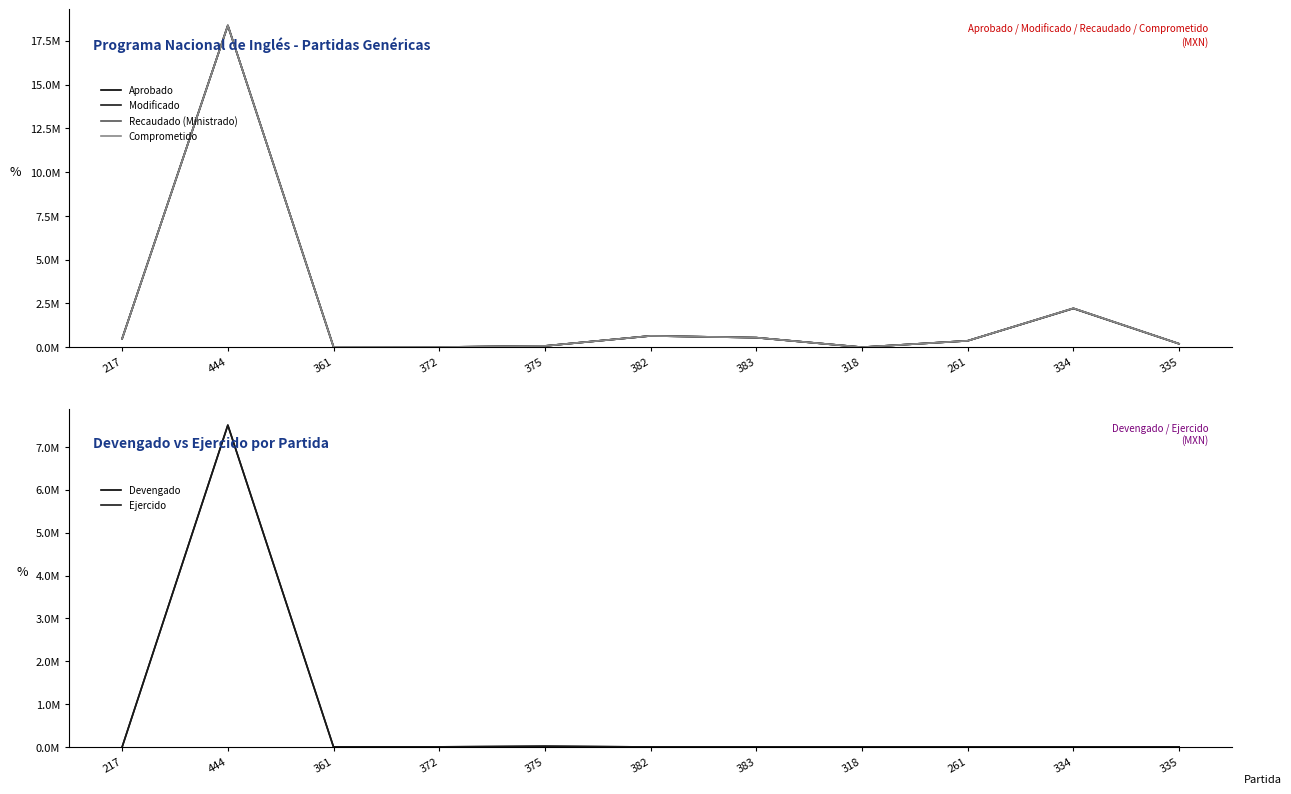

Reading right to left, what are all the values shown in this chart?

Aprobado: 335=200000.0	334=2212788.0	261=370188.5	318=4000.0	383=550000.0	382=650000.0	375=77000.0	372=13000.0	361=25000.0	444=18378360.0	217=492613.5
Modificado: 335=200000.0	334=2226125.4	261=370188.5	318=4000.0	383=550000.0	382=650000.0	375=77000.0	372=13000.0	361=25000.0	444=18378360.0	217=492613.5
Recaudado (Ministrado): 335=200000.0	334=2226125.4	261=370188.5	318=4000.0	383=550000.0	382=650000.0	375=77000.0	372=13000.0	361=25000.0	444=18378360.0	217=492613.5
Comprometido: 335=200000.0	334=2226125.4	261=370188.5	318=4000.0	383=550000.0	382=650000.0	375=77000.0	372=13000.0	361=25000.0	444=18378360.0	217=492613.5
Devengado: 335=0.0	334=0.0	261=0.0	318=0.0	383=0.0	382=0.0	375=16789.9	372=2472.0	361=0.0	444=7508200.0	217=0.0
Ejercido: 335=0.0	334=0.0	261=0.0	318=0.0	383=0.0	382=0.0	375=16789.9	372=2472.0	361=0.0	444=7508200.0	217=0.0